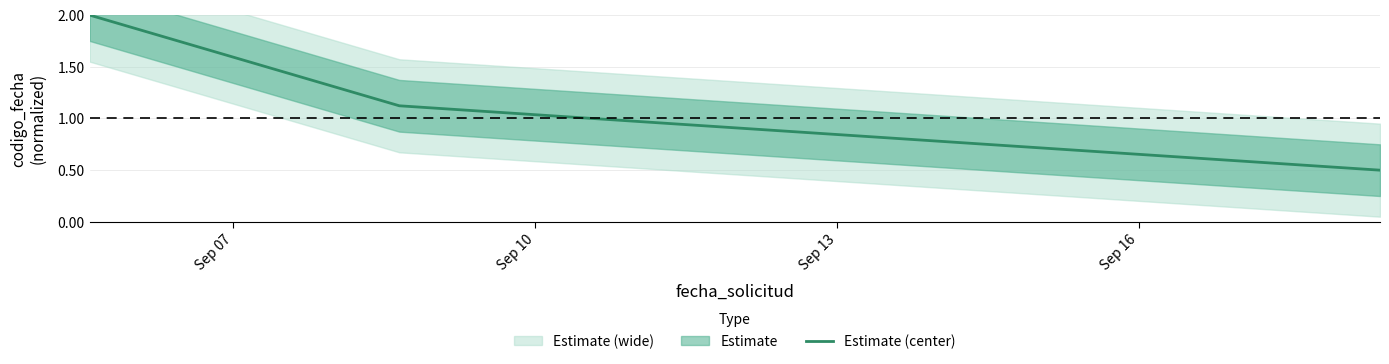

How many values in the Estimate (center) series exceed 1?

2